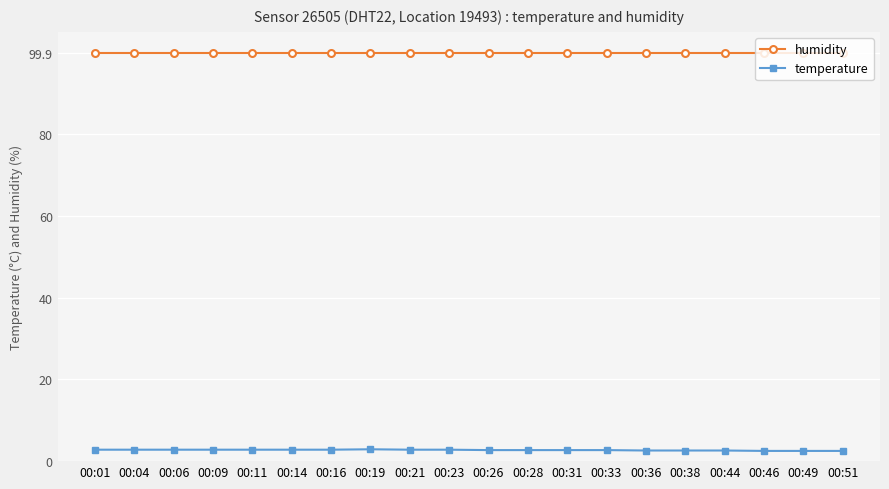

Is it true that humidity equals 99.9 at 00:06?

True